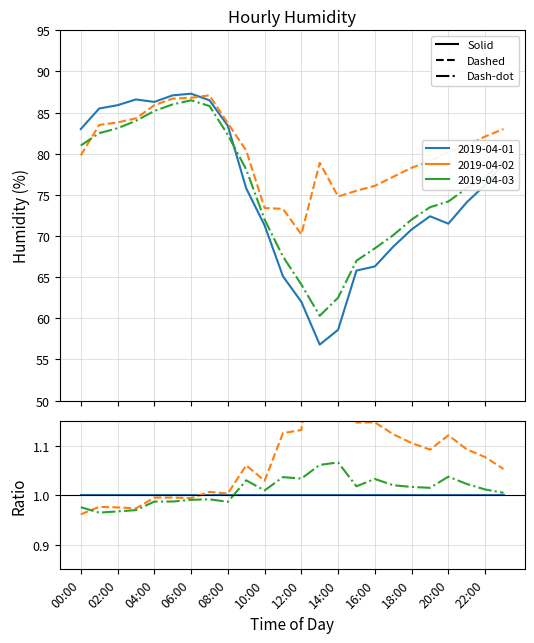

At which category is the sum across all series the highest?

06:00